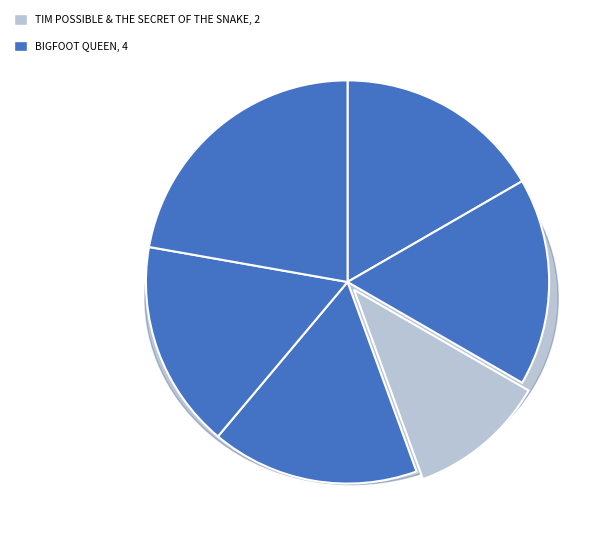

The Little Vampire Takes a Trip slice represents 23% of the pie. True or false?

False